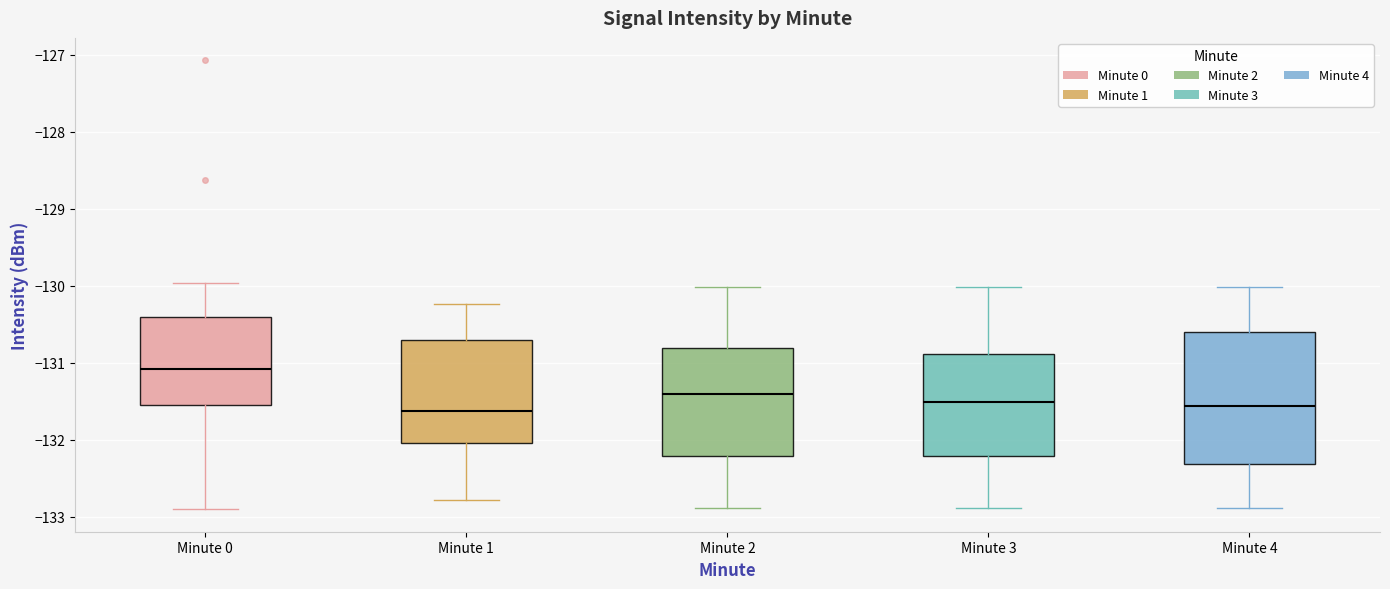

Comparing the boxes themselves (not the whiskers), which one is the tallest?

Minute 4